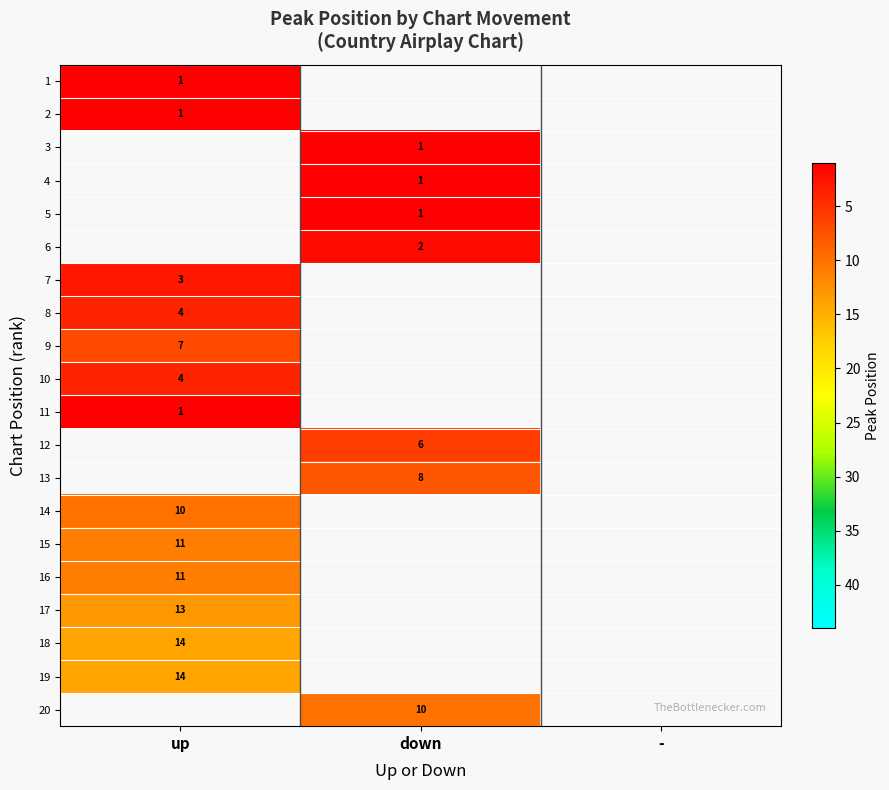

Is it true that 3 equals 1 at down?

True